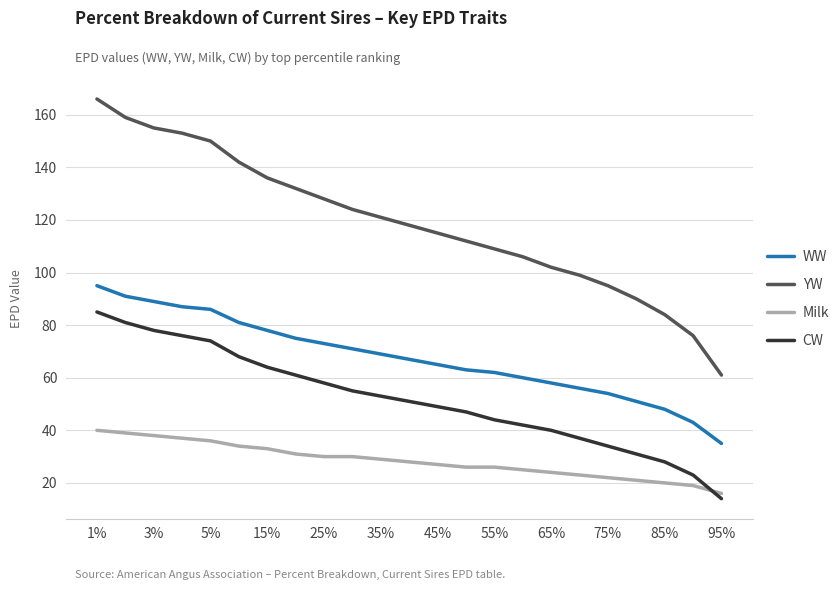

What is the difference between the maximum and minimum values in the YW series?

105